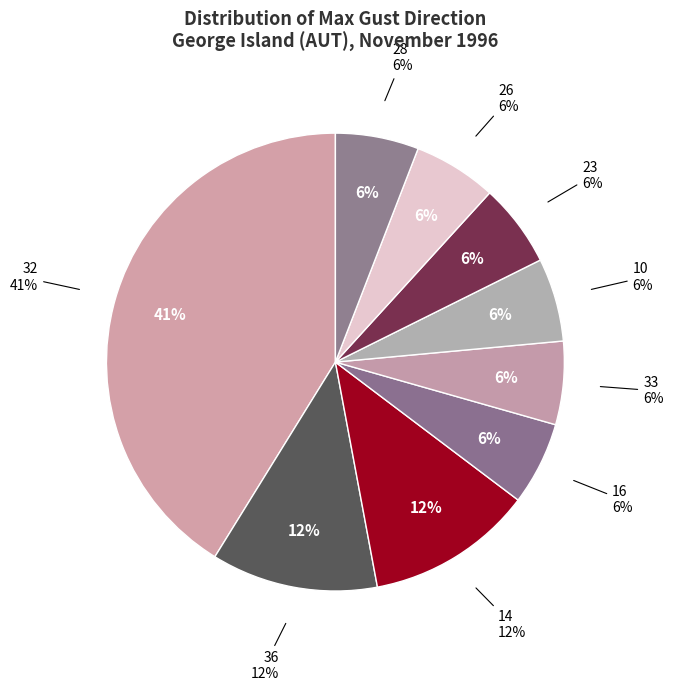

Is there a majority slice in this chart?

No